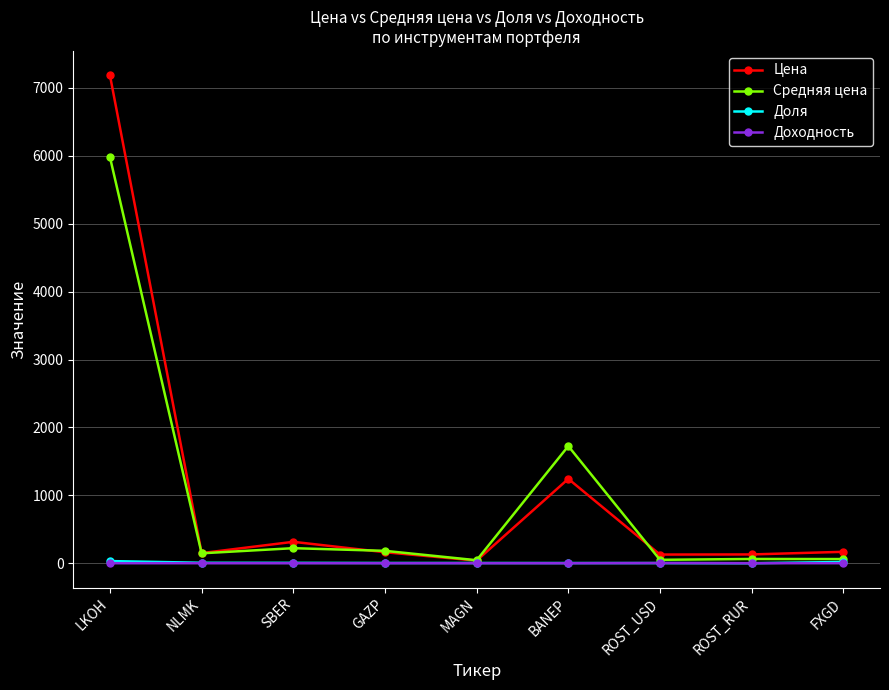

Does the chart display data point markers on the line(s)?

Yes